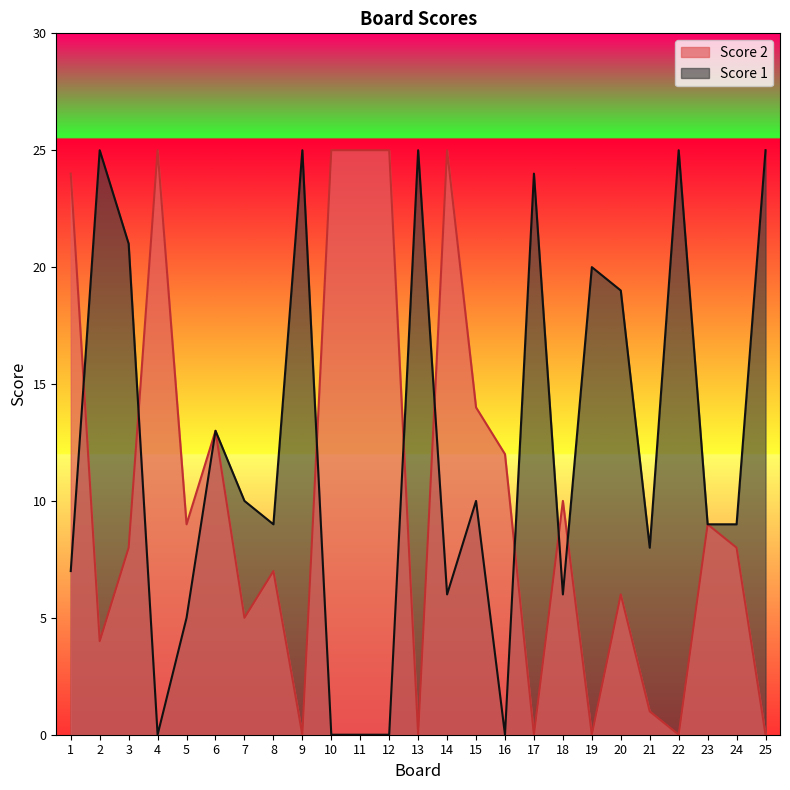

What is the difference between the second highest and second lowest values in the Score 2 series?

25